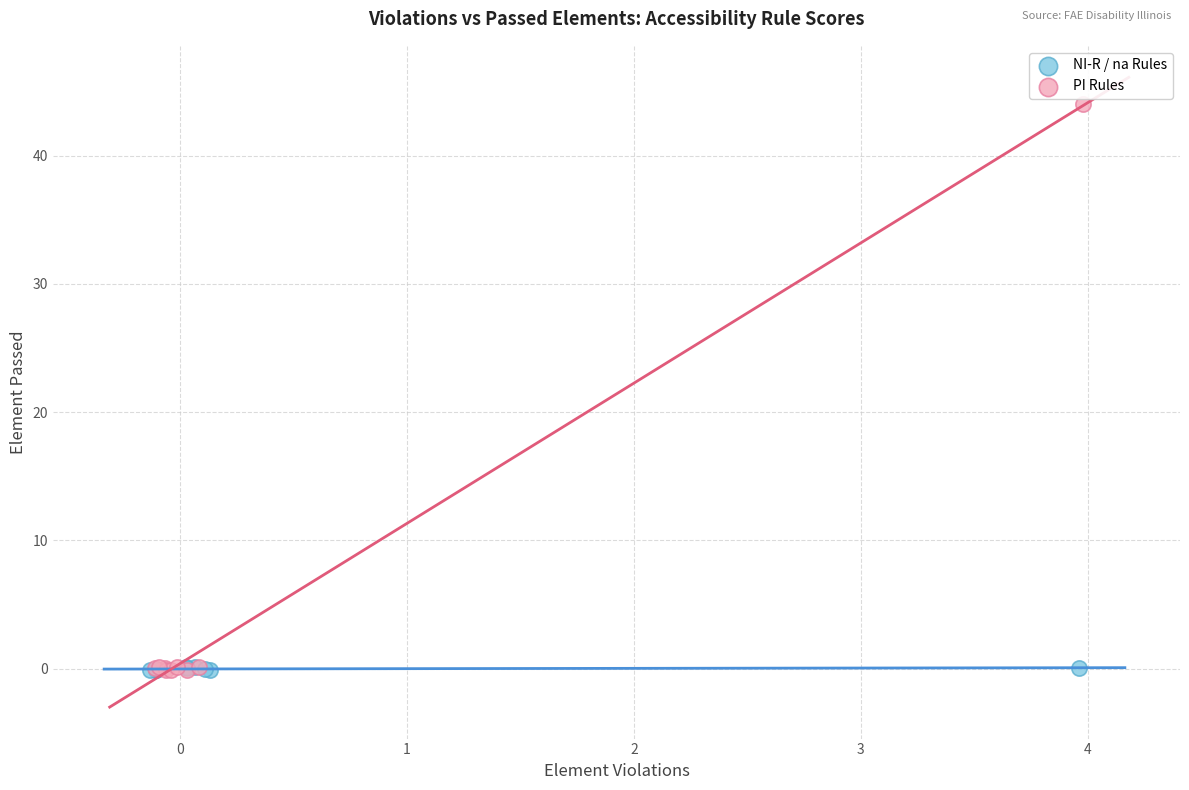

What are all the series names shown in the legend?

NI-R / na Rules, PI Rules